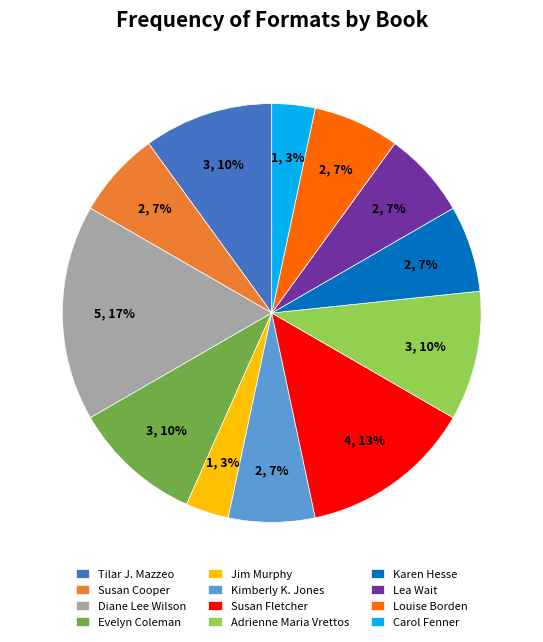

Which has a higher value, Kimberly K. Jones or Jim Murphy?

Kimberly K. Jones